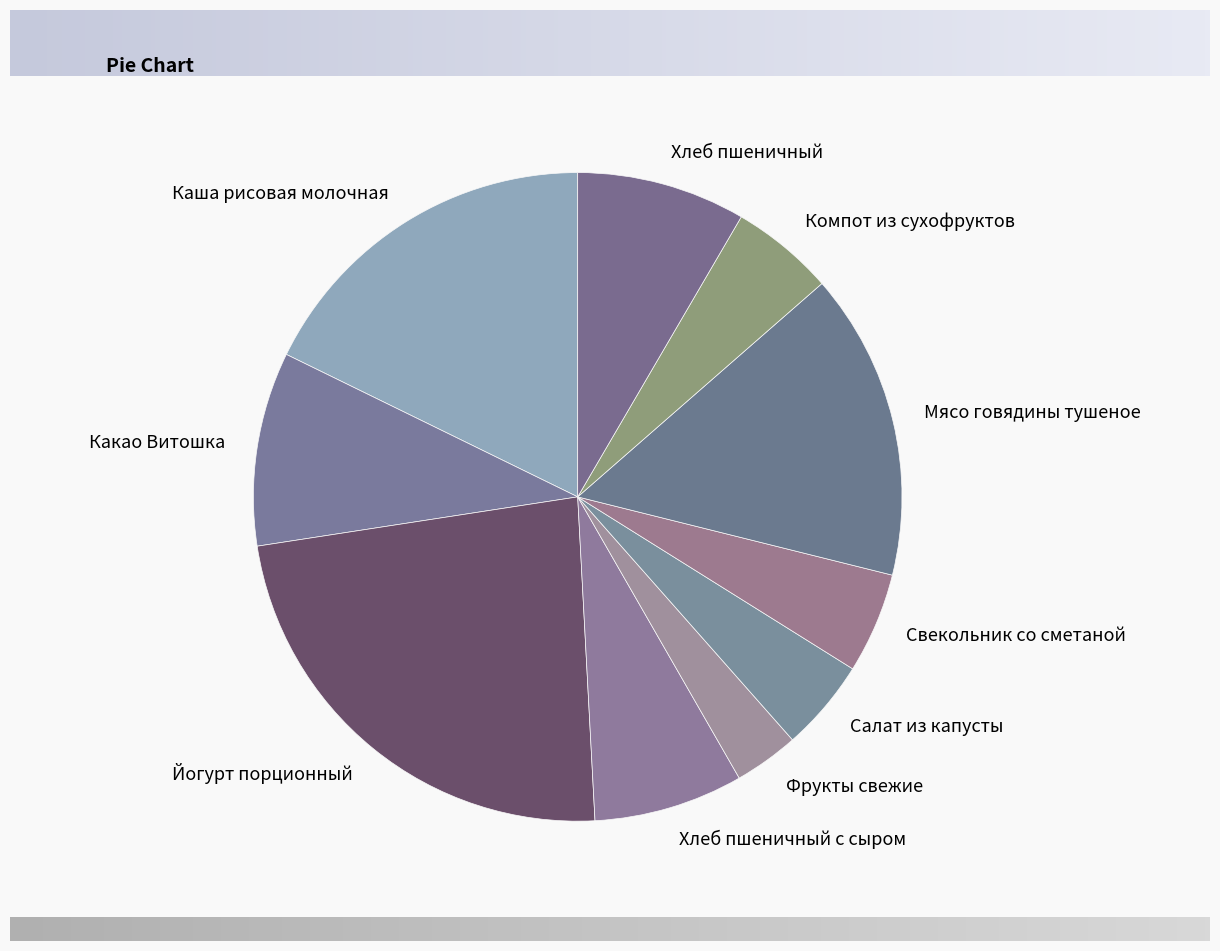

What is the ratio of the value at Йогурт порционный to the value at Какао Витошка?

2.4